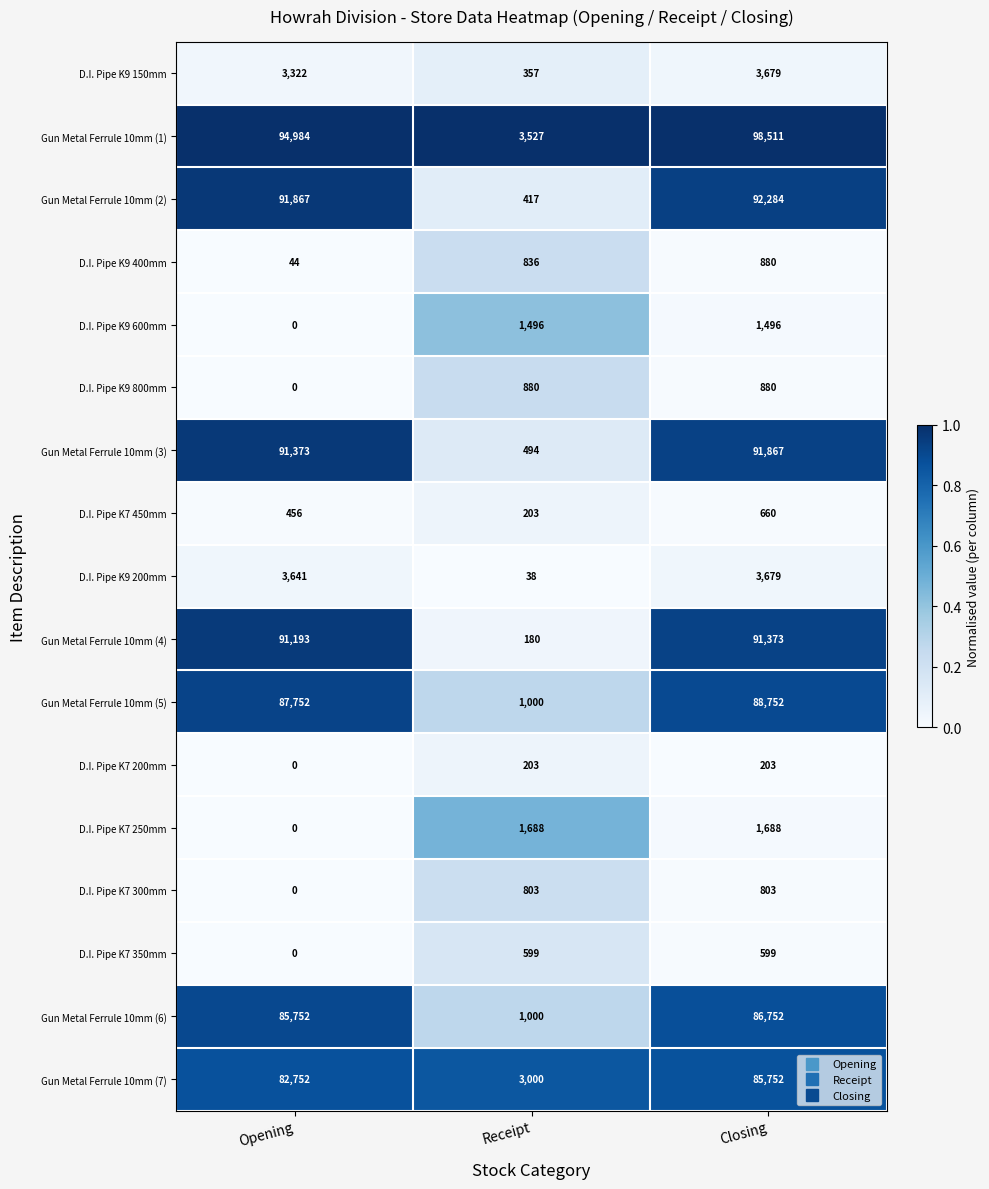

At which category does the chart reach its peak across all series?

Closing